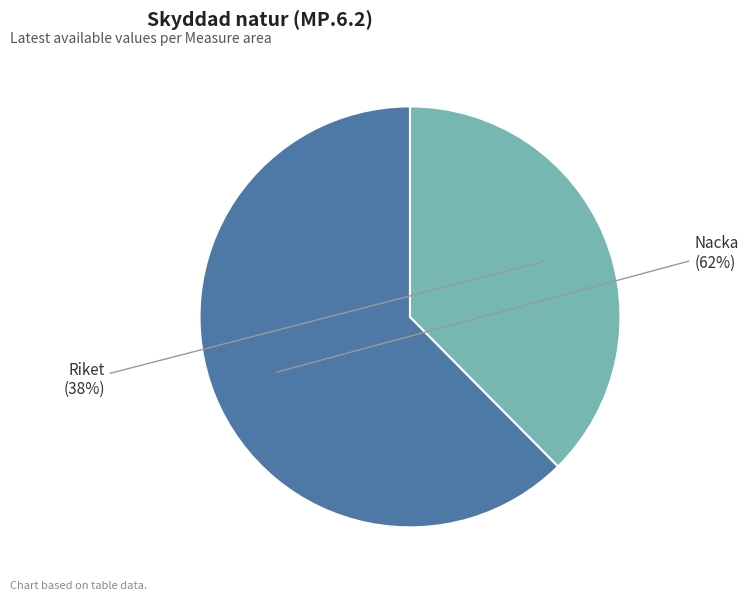

Do Riket and Nacka together represent more than half of the pie?

Yes